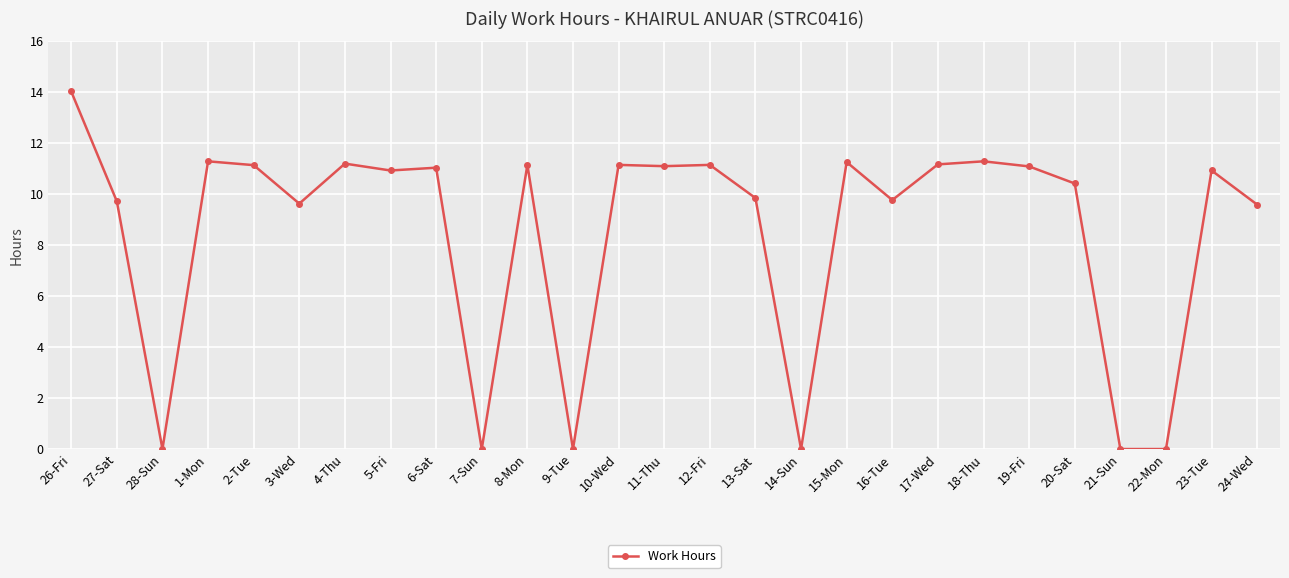

What is the sum of the values at 26-Fri and 16-Tue?

23.8